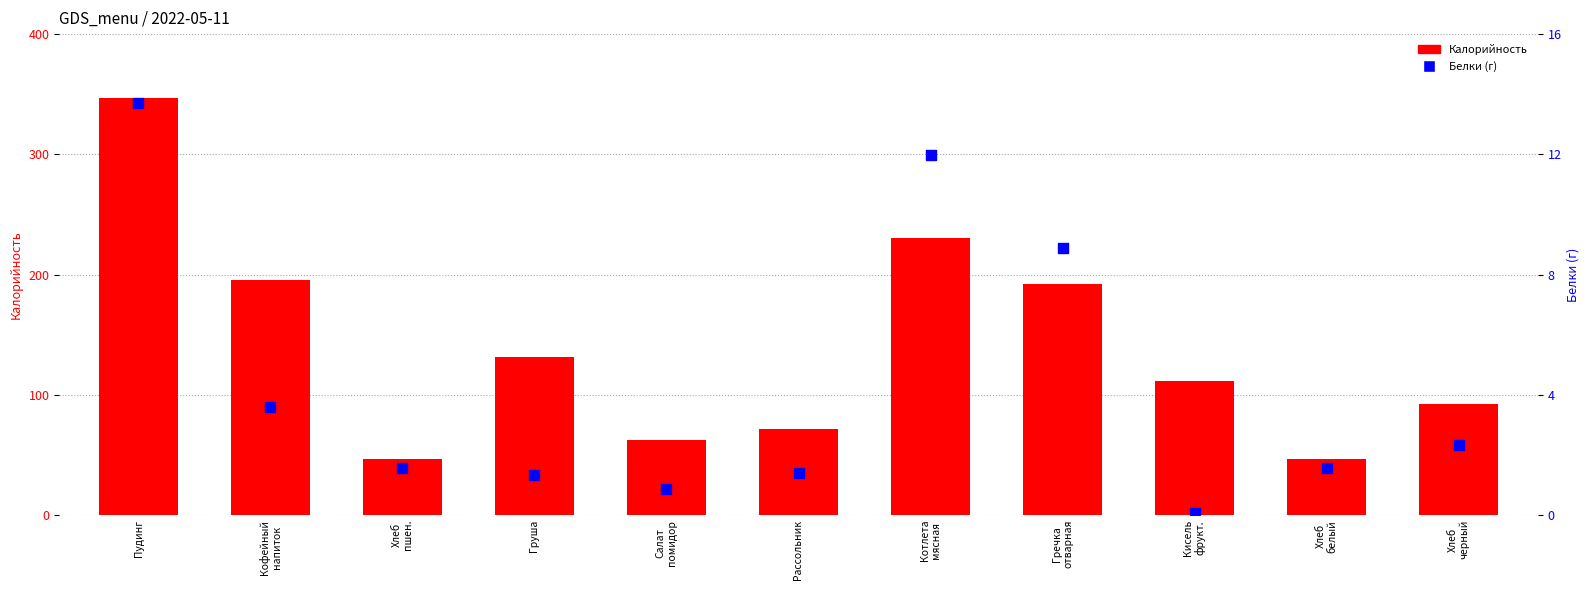

At how many categories does at least one series exceed 242?

1